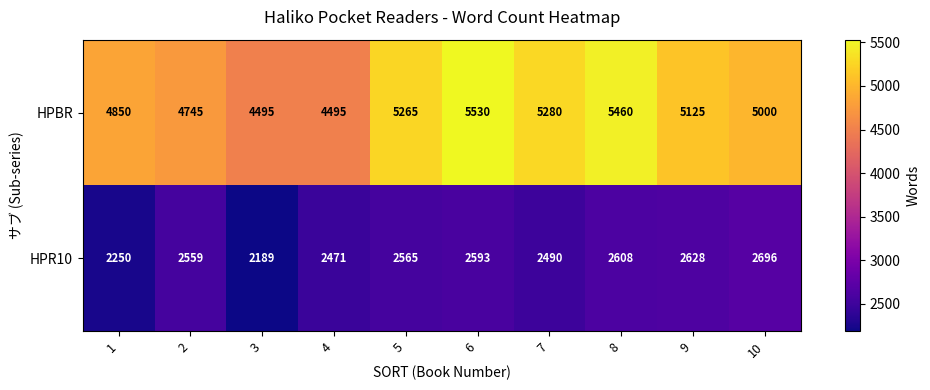

Rank the series by their maximum value, from lowest to highest.

HPR10, HPBR